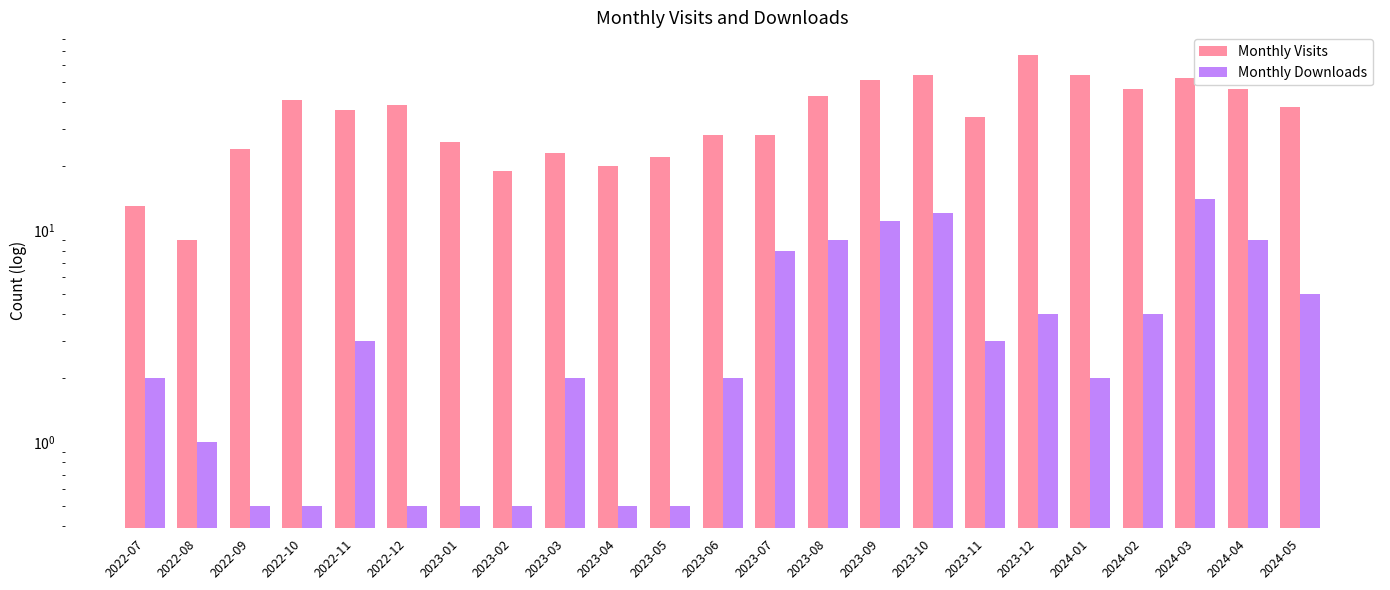

Which series changed the most between 2023-03 and 2023-07?

Monthly Downloads